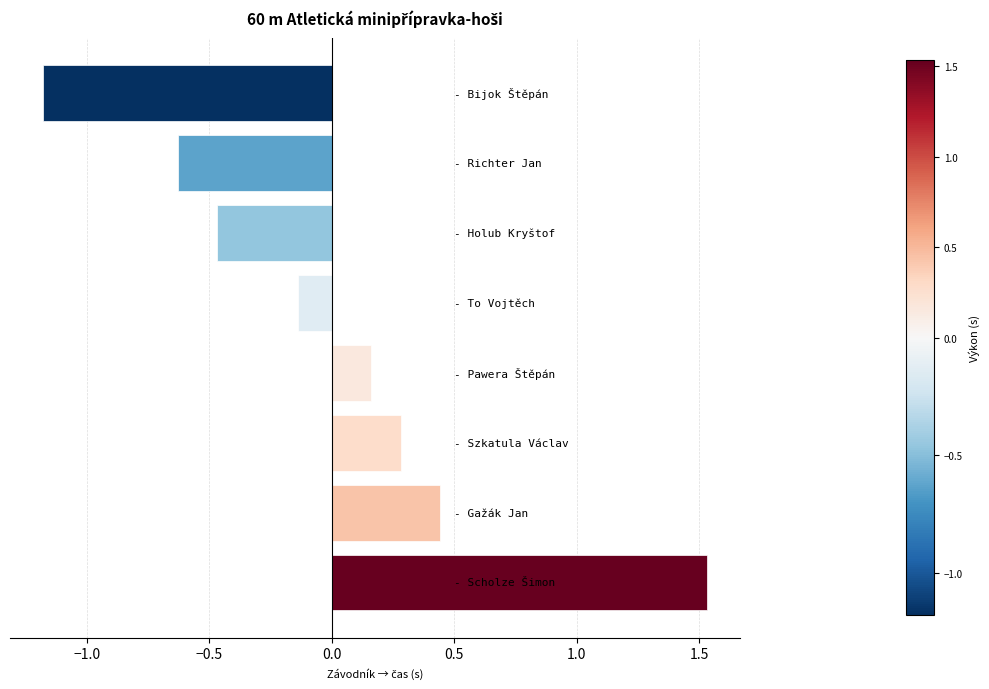

What is the difference between the second highest and minimum values?

1.6